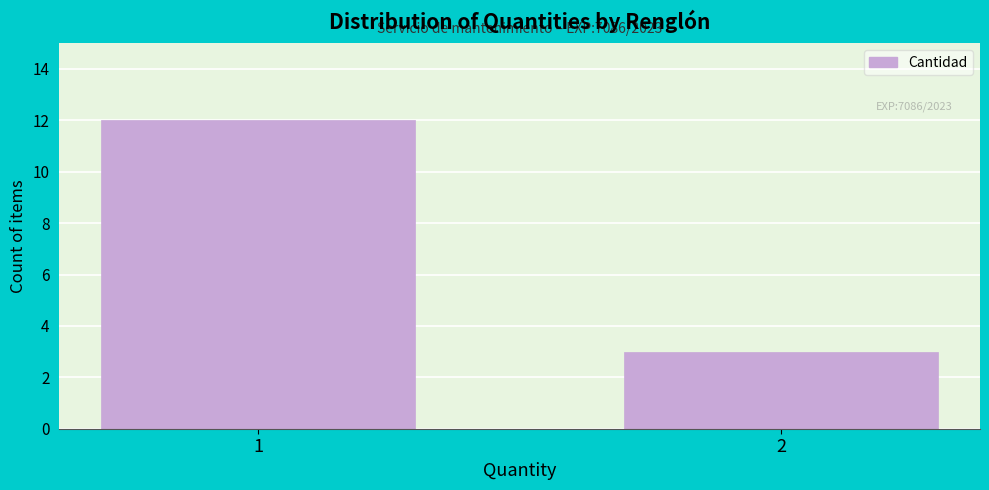

Reading left to right, transcribe all the data shown in this chart.

12	3